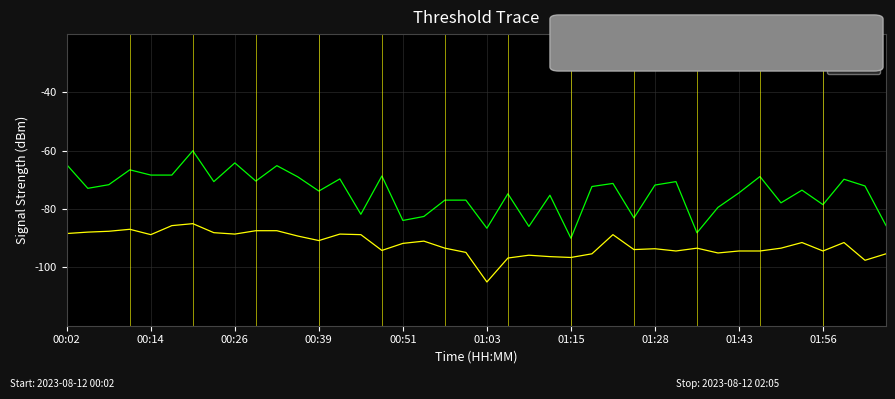

True or false: P2 and P1 intersect in this chart.

False